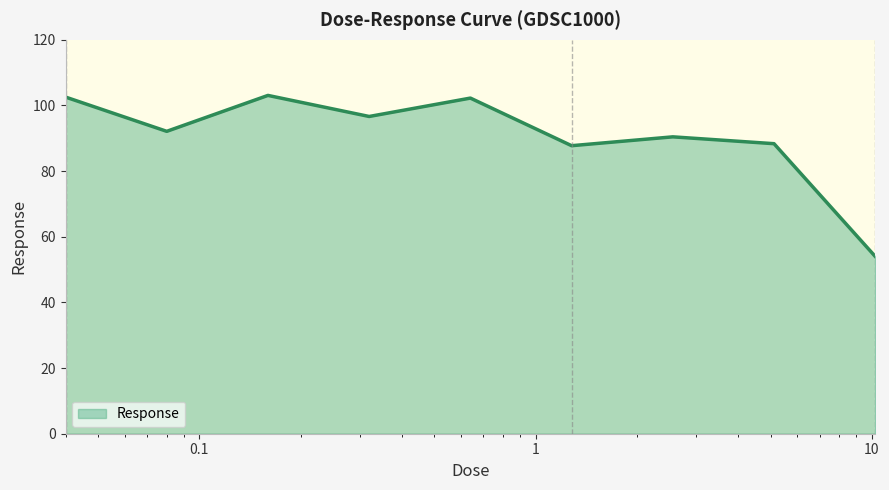

What is the smallest value displayed?

54.0